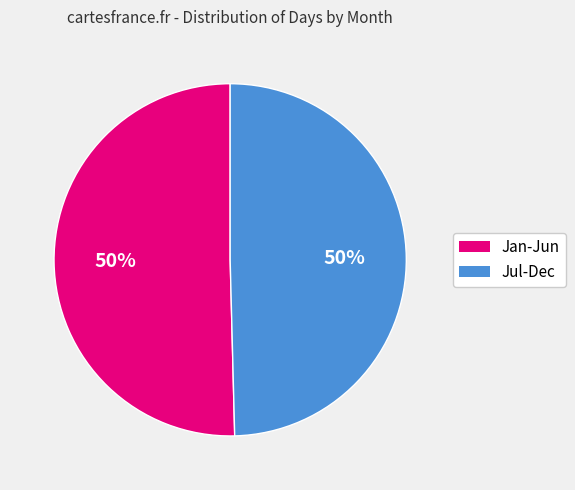

How many slices are in this pie chart?

2